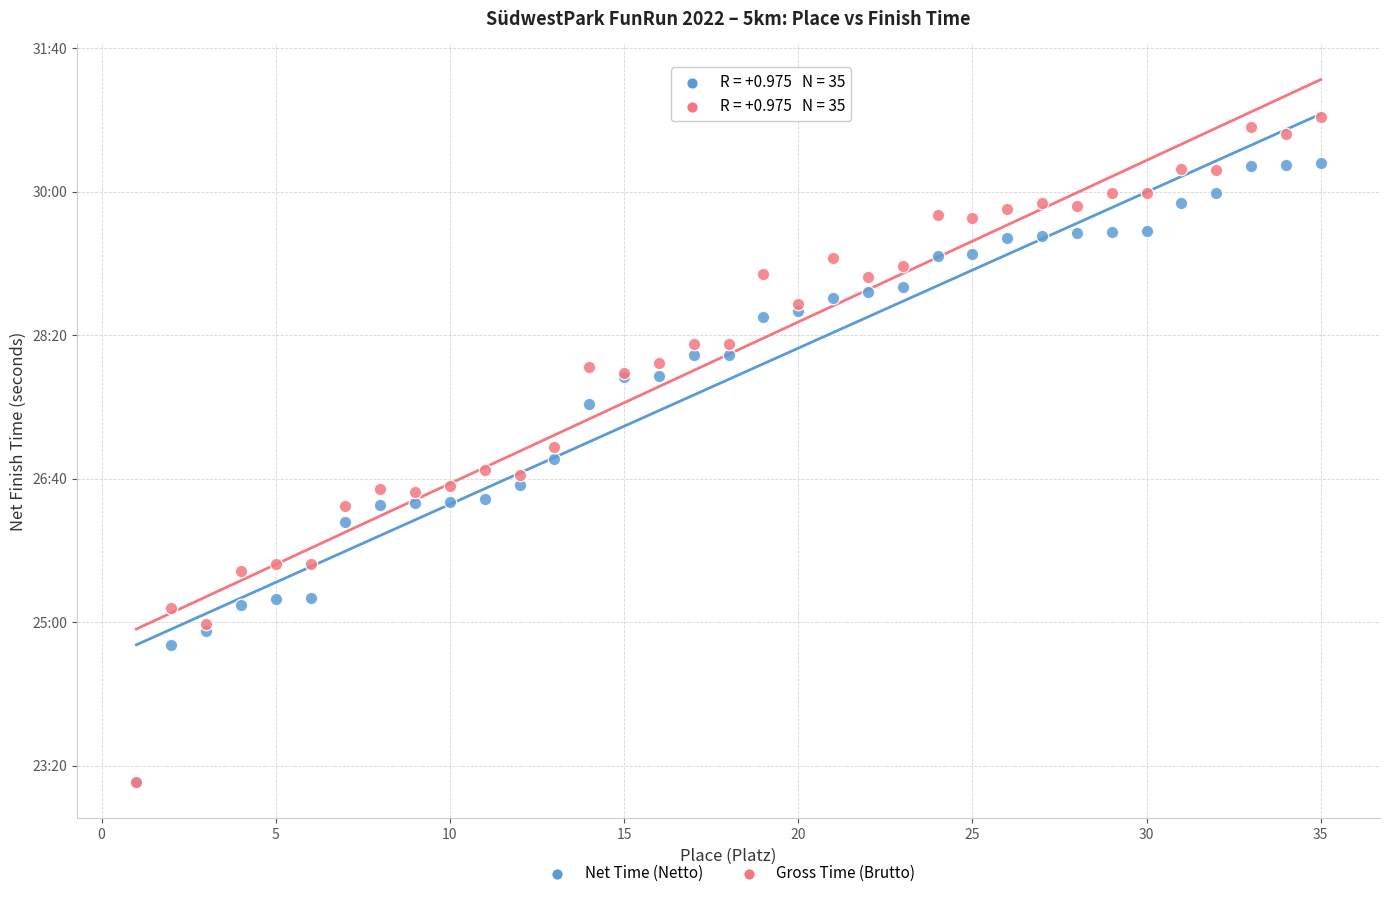

Which series reaches the maximum Y coordinate?

Gross Time (Brutto)